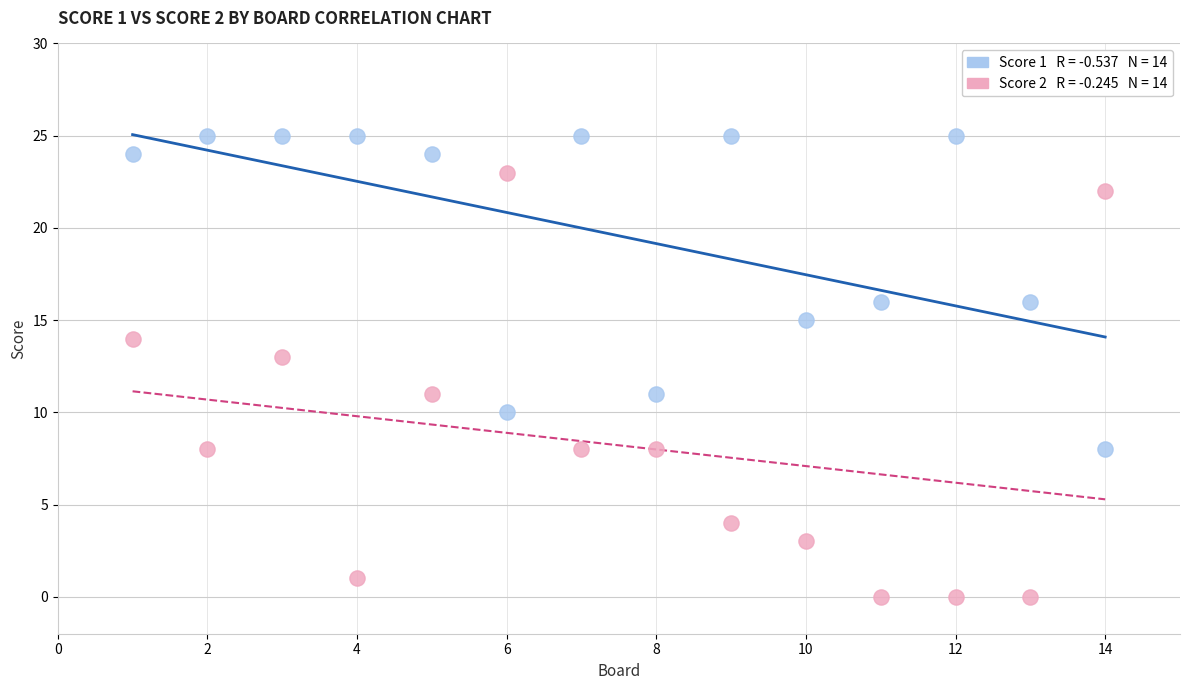

Across all data points, what is the range of X values (max minus min)?

13